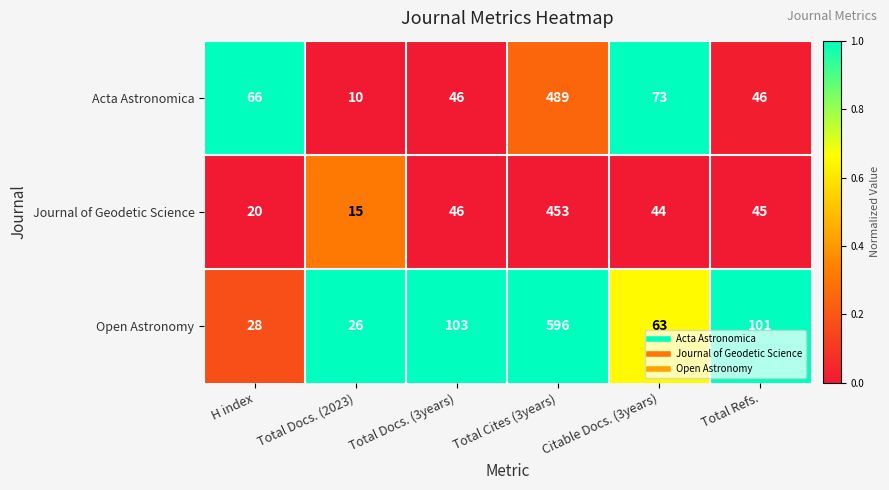

The Open Astronomy series shows 35 at Citable Docs. (3years). True or false?

False